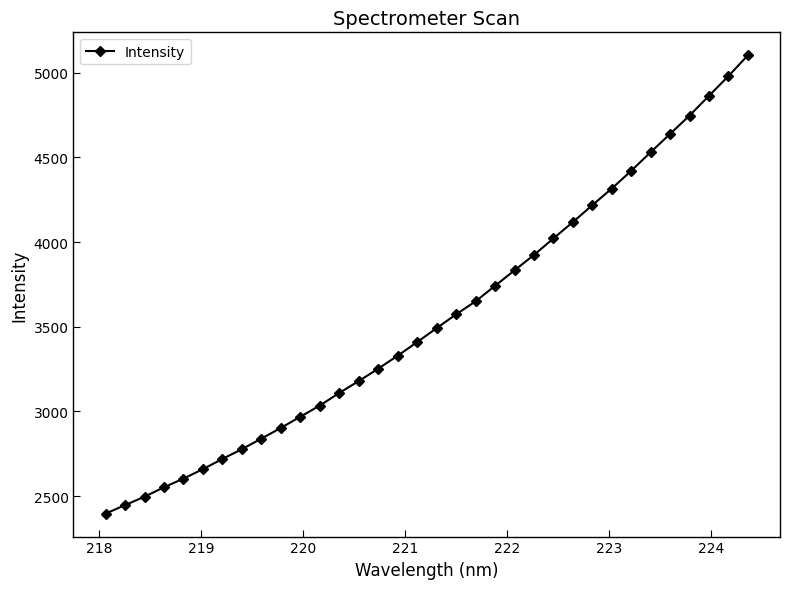

What is the difference between the second highest and second lowest values?

2532.1